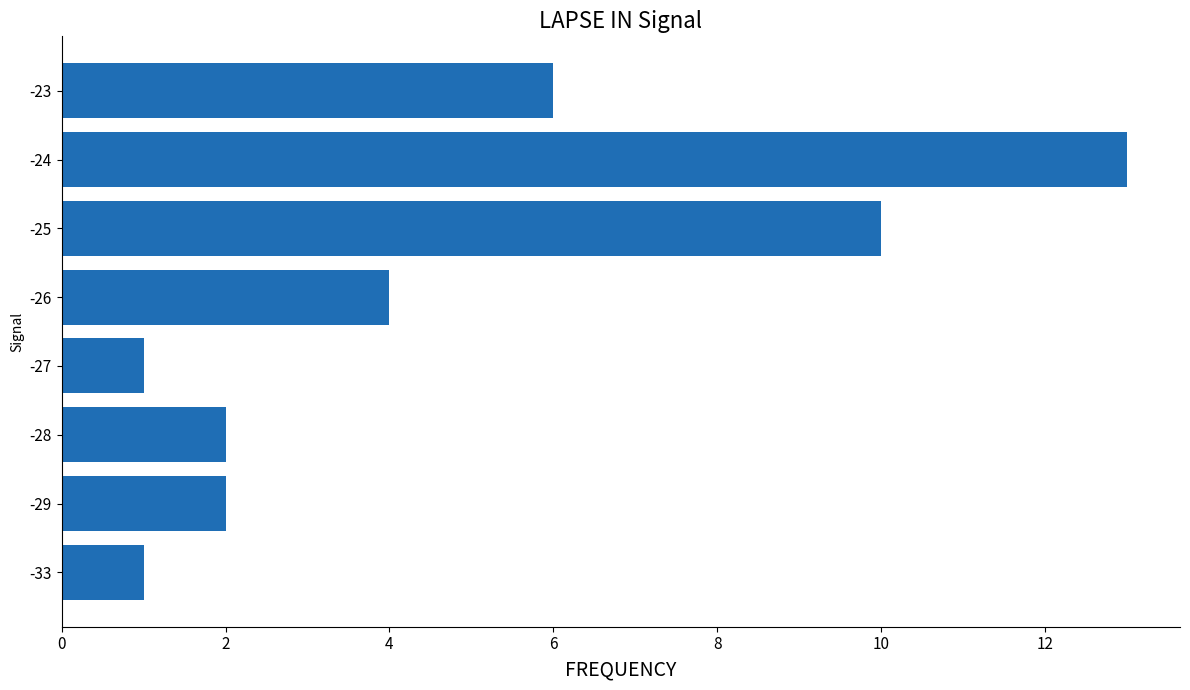

How many distinct data groups are displayed?

1